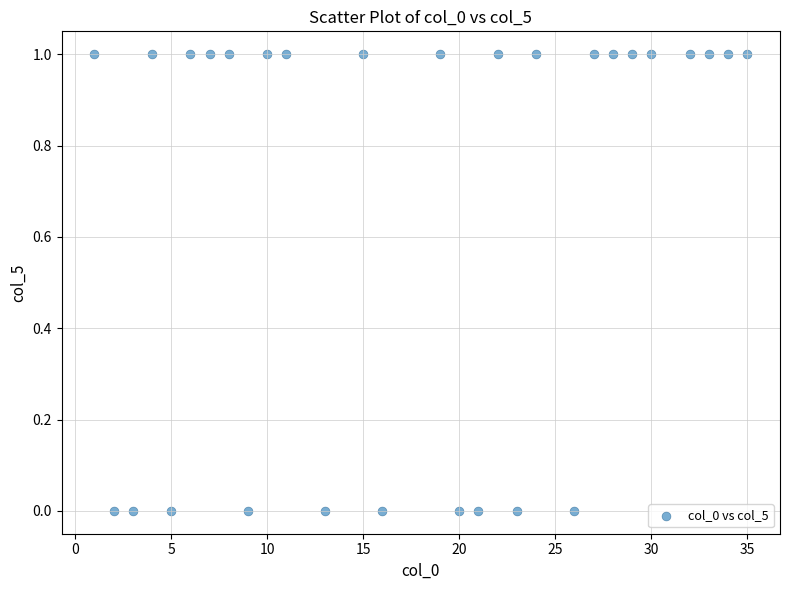

What is the range of X values (max minus min)?

34